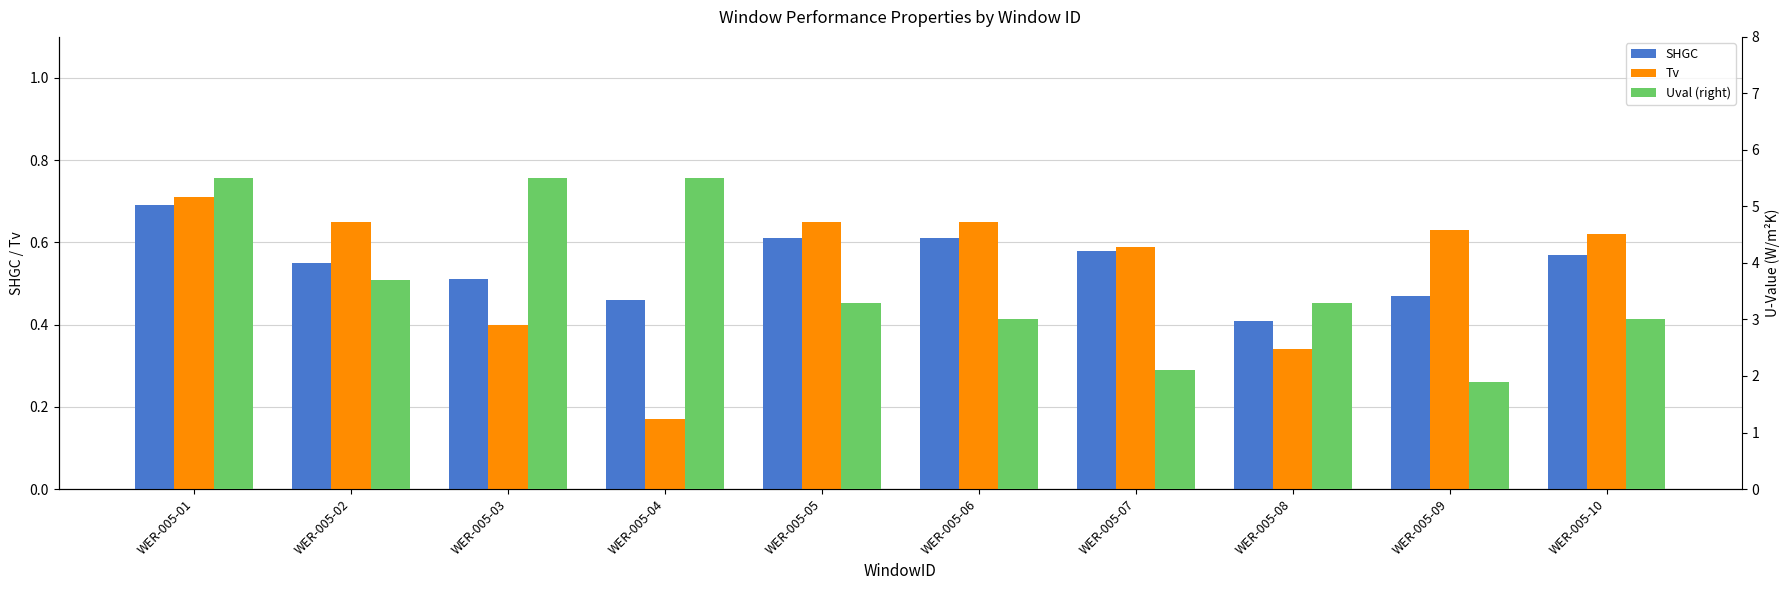

How many values in the Uval (right) series are below 3?

2